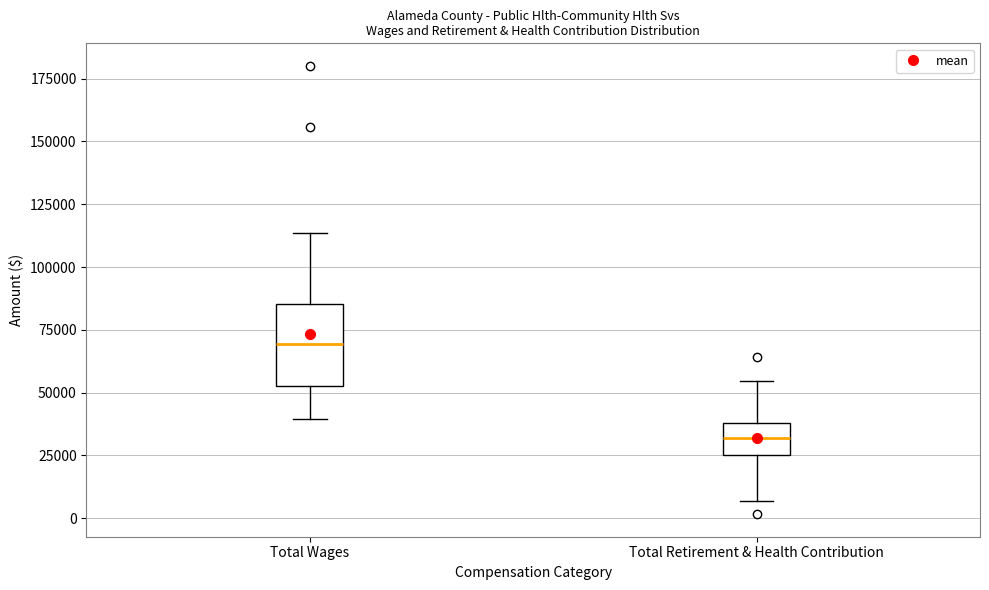

Reading left to right, transcribe this box plot: for each box, give where its median line is, the range the box spans, and where its two whiskers end, as read against the y-axis. The values are not printed on the chart, so give them approximately, as read against the axis.

Total Wages: median 70000, box 50000 to 85000, whiskers 40000 to 115000
Total Retirement & Health Contribution: median 30000, box 25000 to 40000, whiskers 5000 to 55000